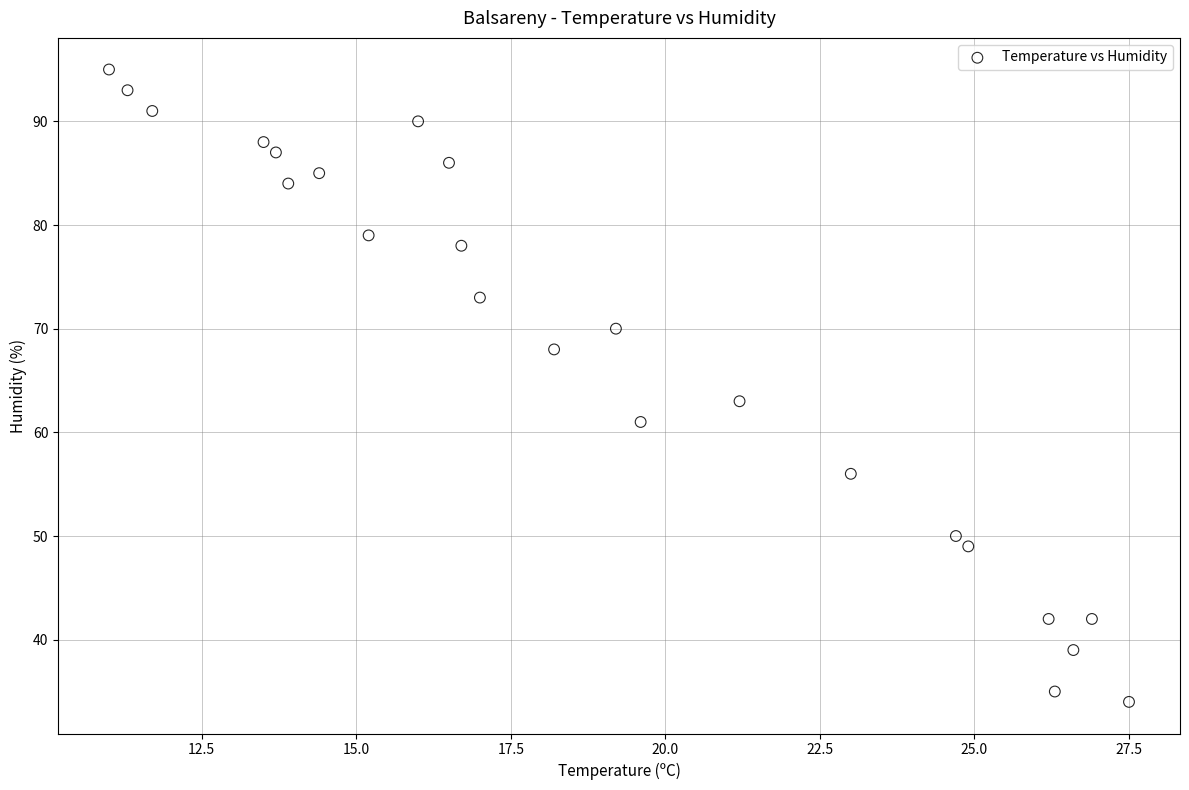

What Y value in the scatter plot is closest to 64?

63